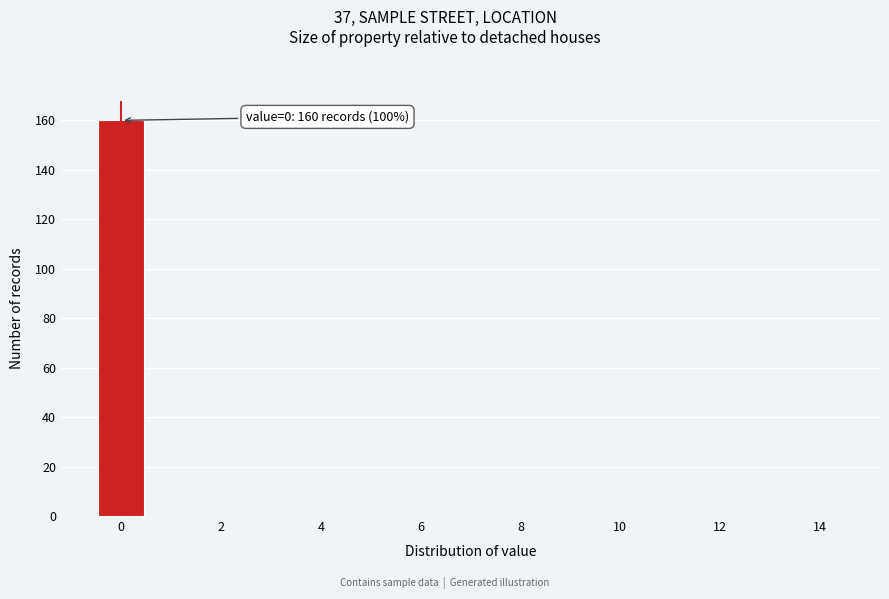

Which range on the x-axis has the tallest bar?

-0.5 to 0.5